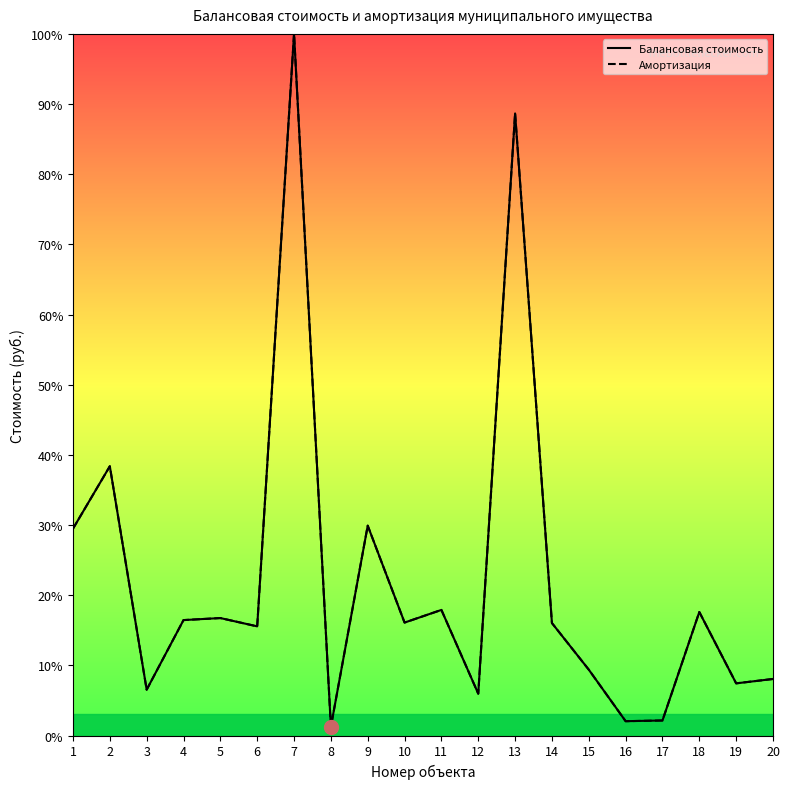

Which has a higher value, 18 or 9?

9